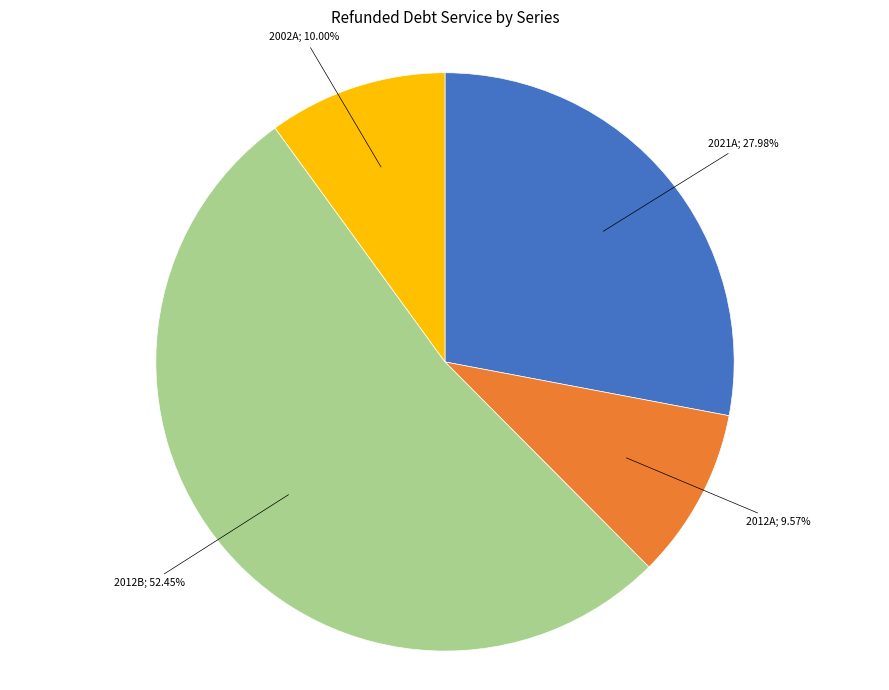

Is there any slice that represents more than half of the pie?

Yes